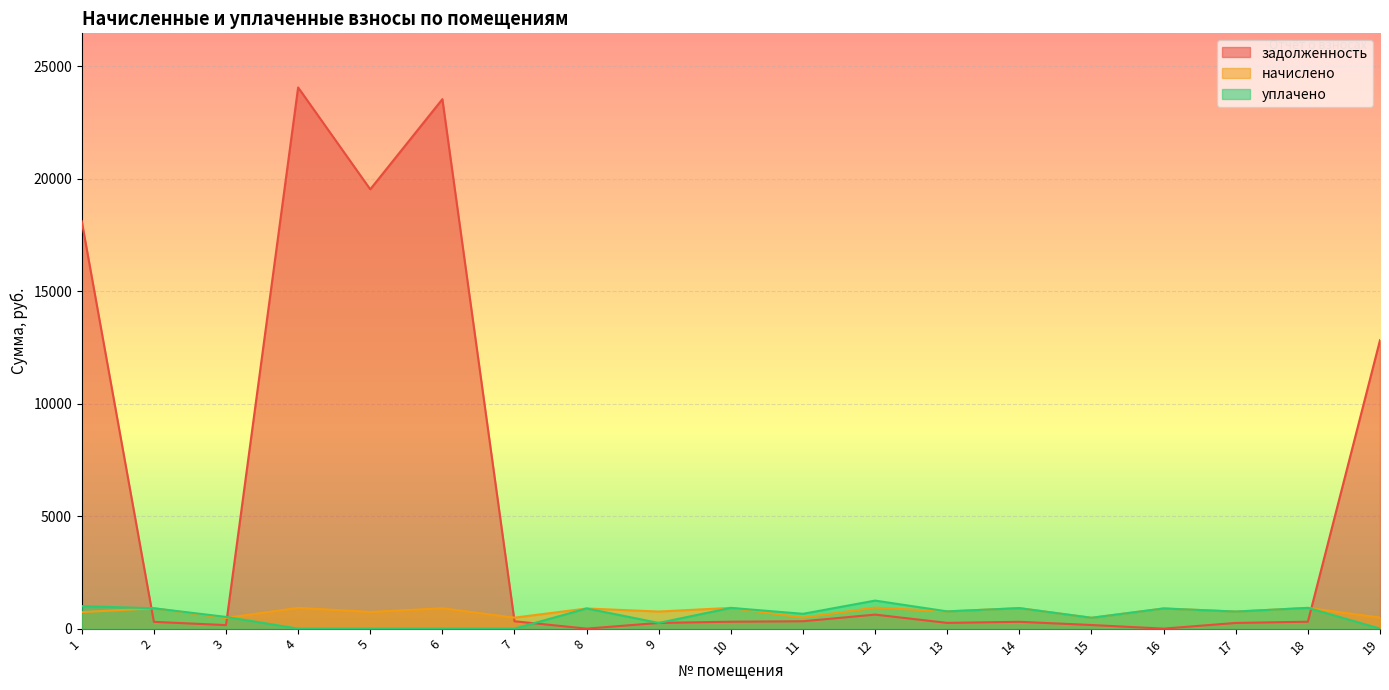

The value of уплачено at 6 is -484.4. True or false?

False